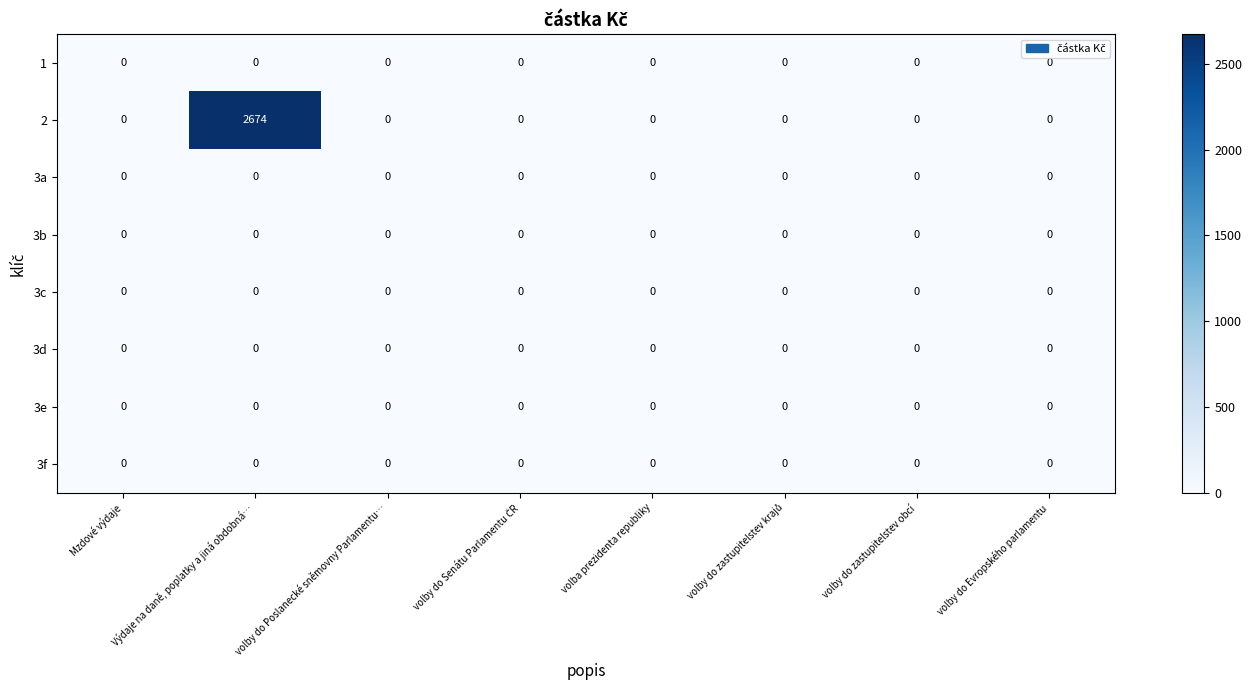

What value does the 2 series have at Výdaje na daně, poplatky a jiná obdobná…?

2674